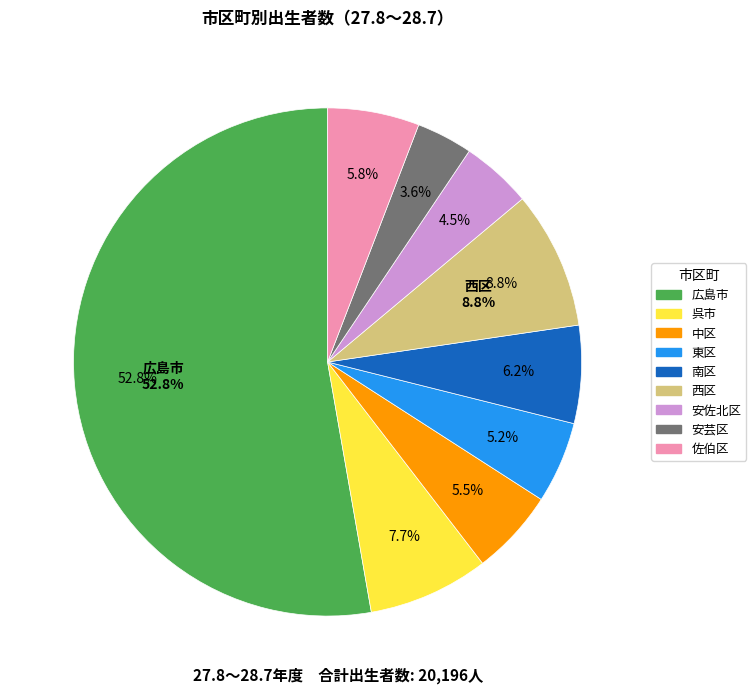

To the nearest percent, what is the difference between the 西区 and 南区 slice percentages?

3%